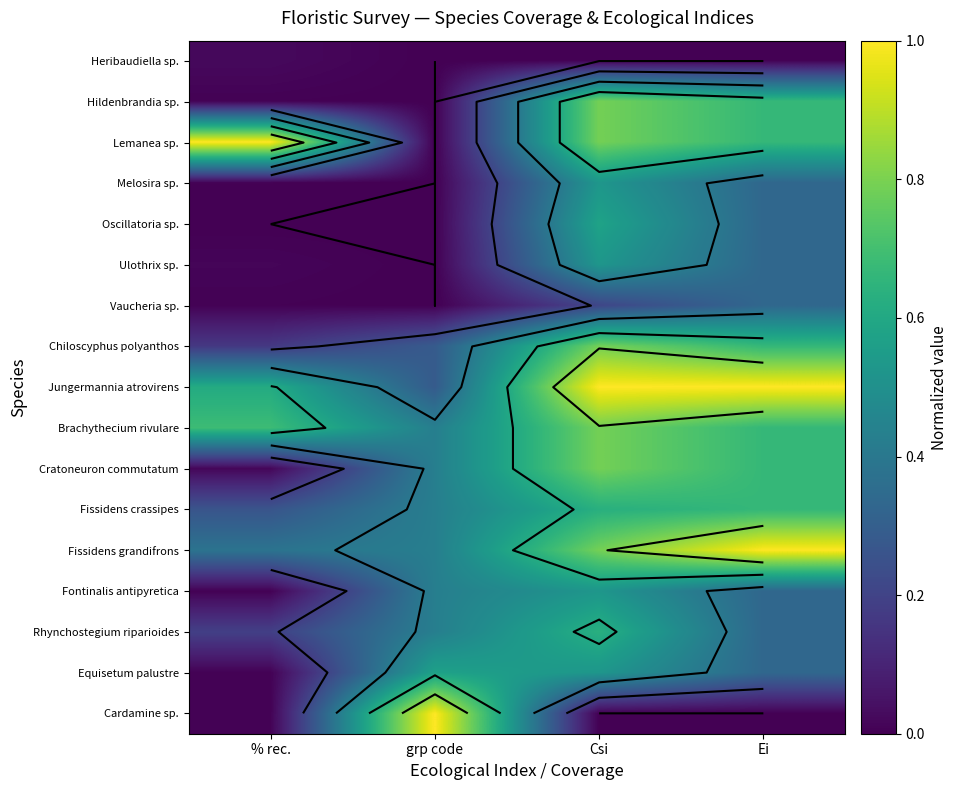

At which category is the sum across all series the highest?

Csi